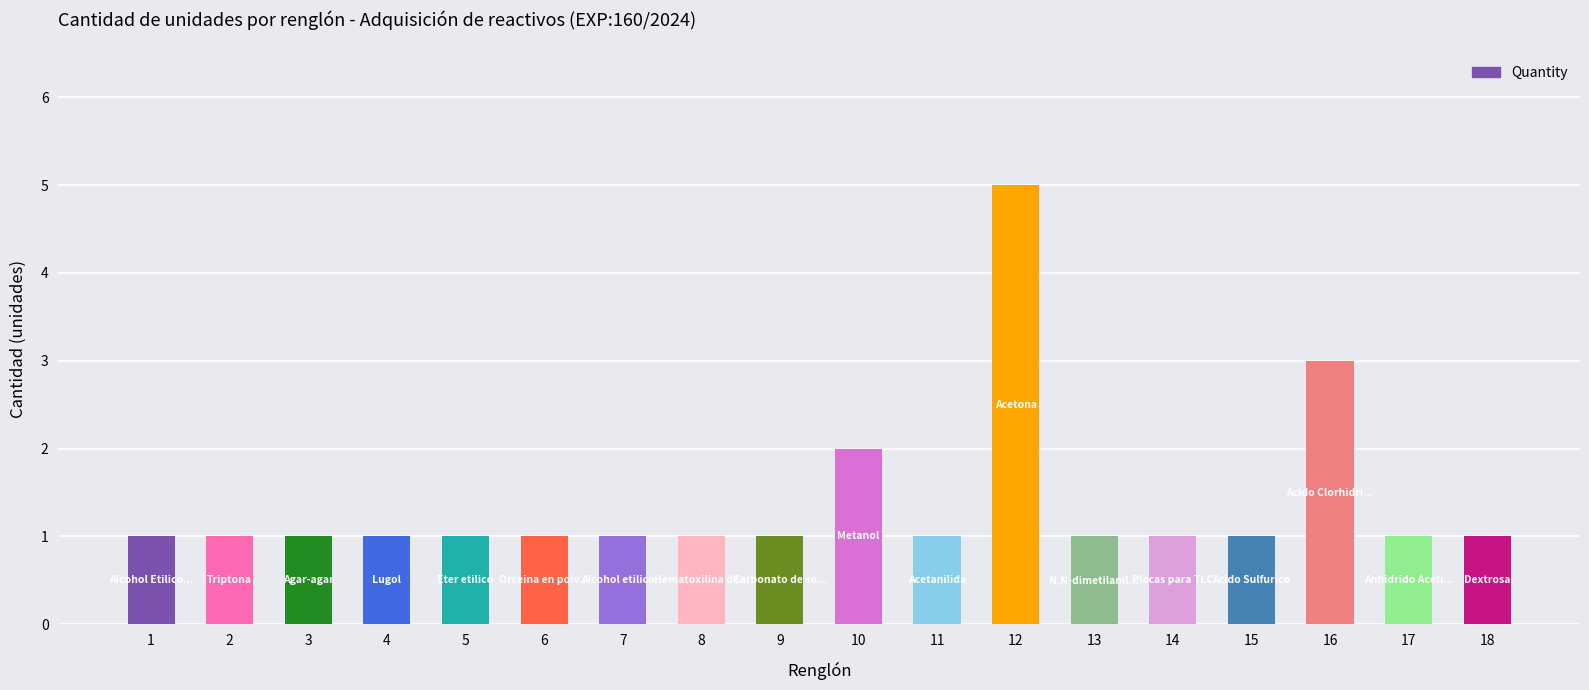

Reading left to right, list all the values displayed in this chart.

1	1	1	1	1	1	1	1	1	2	1	5	1	1	1	3	1	1